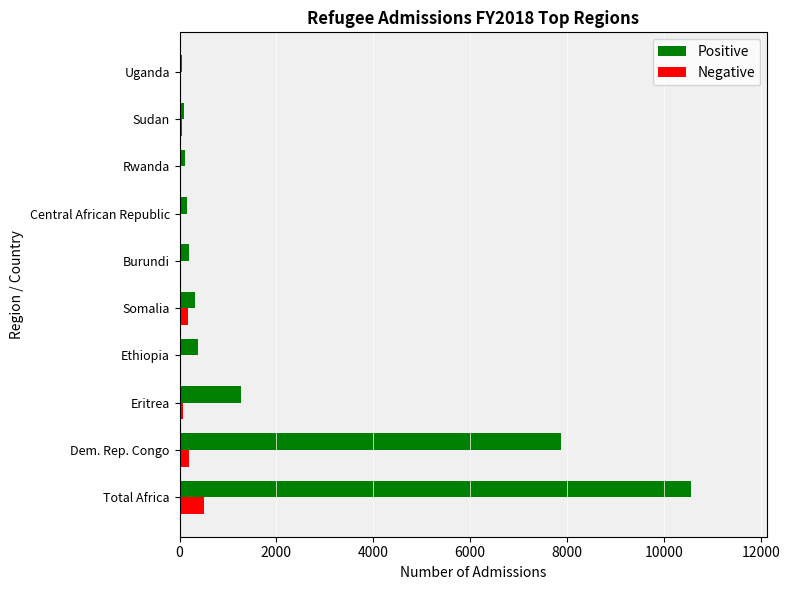

Where is Positive nearest to the value 5295?

Dem. Rep. Congo